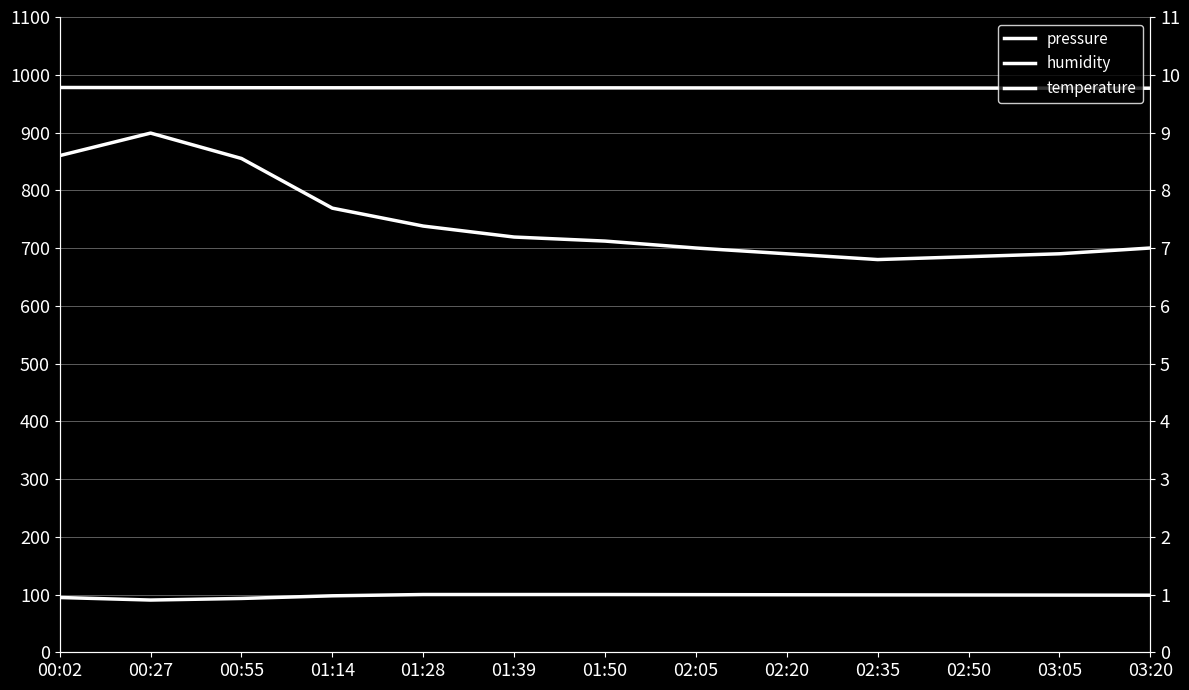

How many distinct data groups are displayed?

3